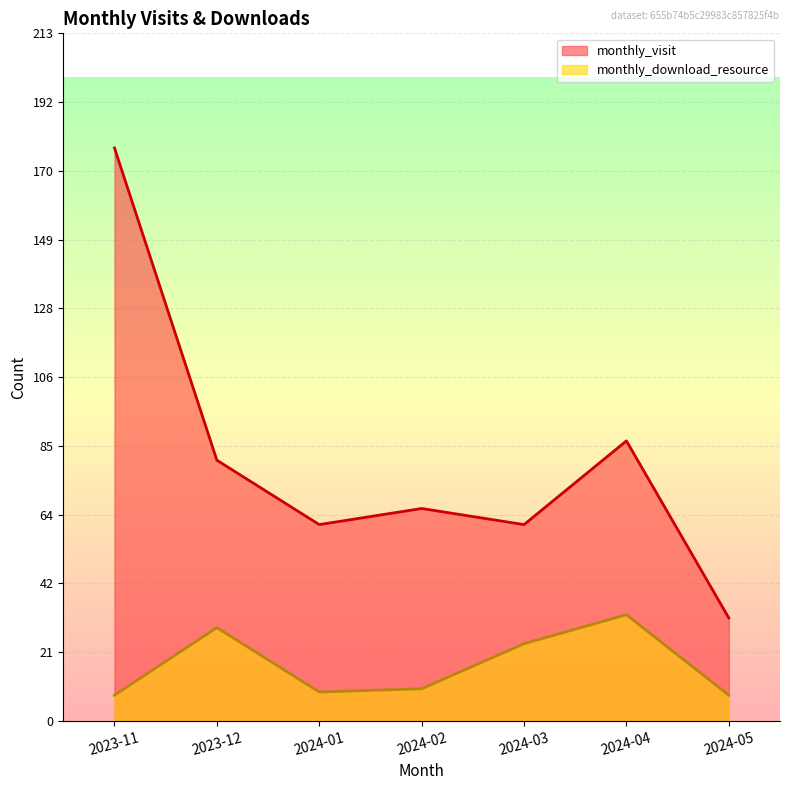

What is the label of the 1st point from the right?

2024-05